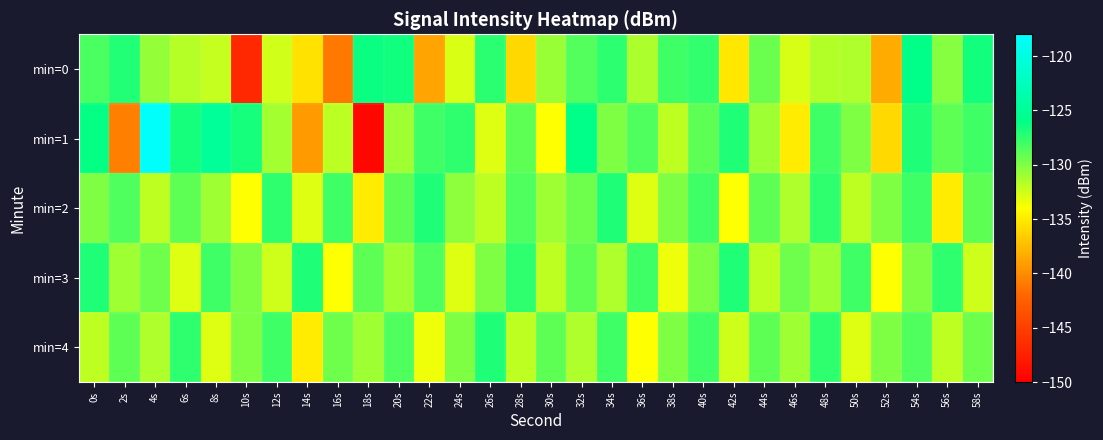

What is the total value across all series at 46s?

-659.7